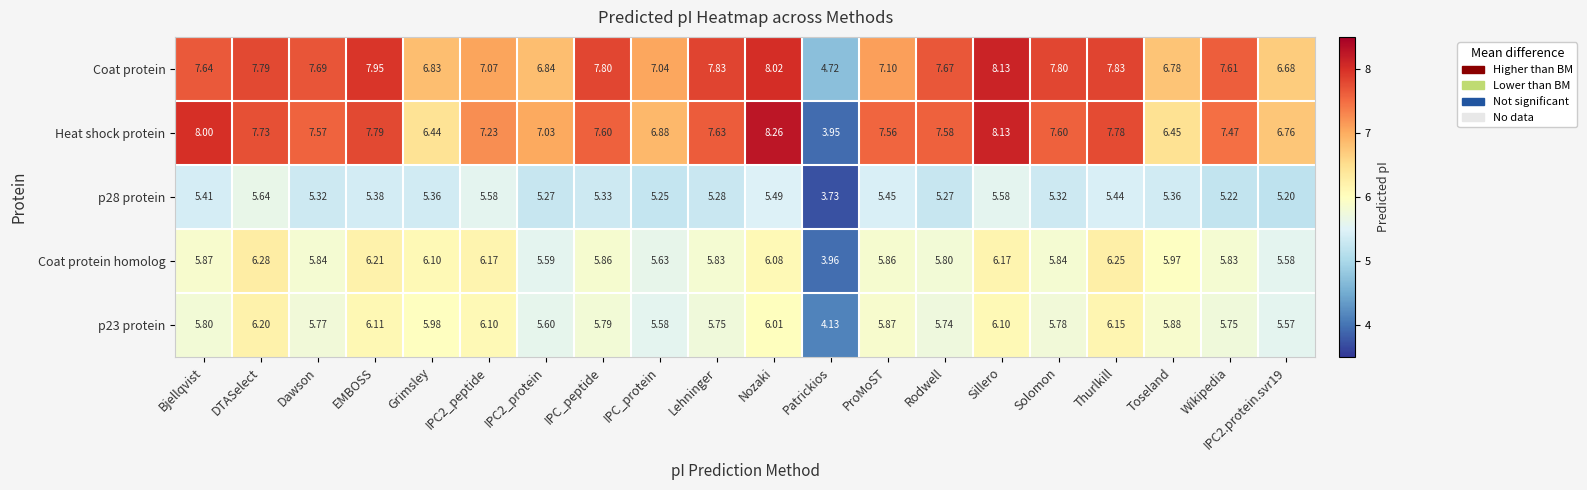

Which label corresponds to the smallest value in the chart?

Patrickios